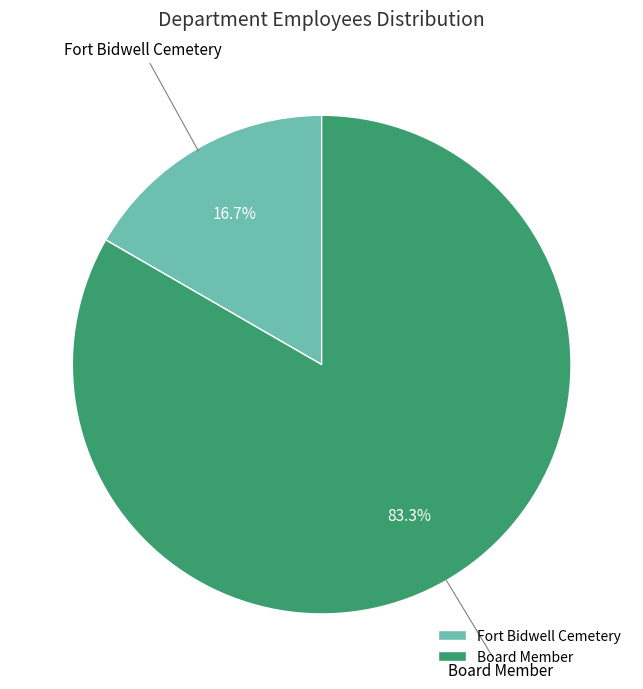

To the nearest percent, what portion does Fort Bidwell Cemetery represent?

17%